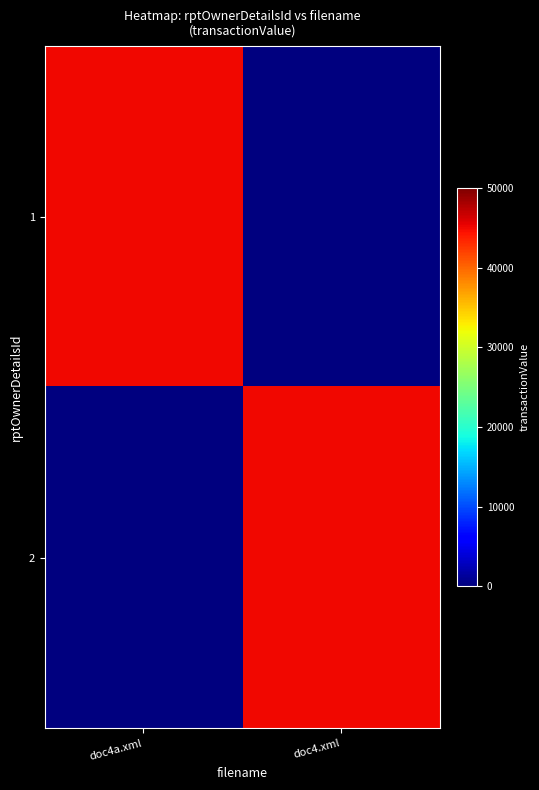

At doc4a.xml, list the series in order from smallest to largest.

2, 1